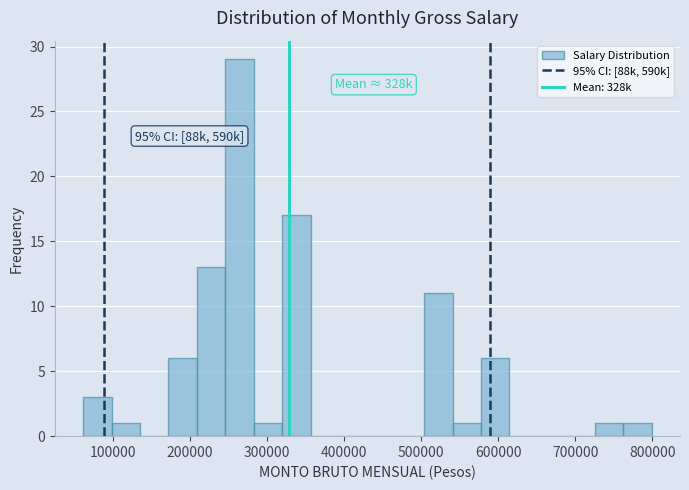

Read against the x-axis, roughly where is the centre of the tallest bar?

260000